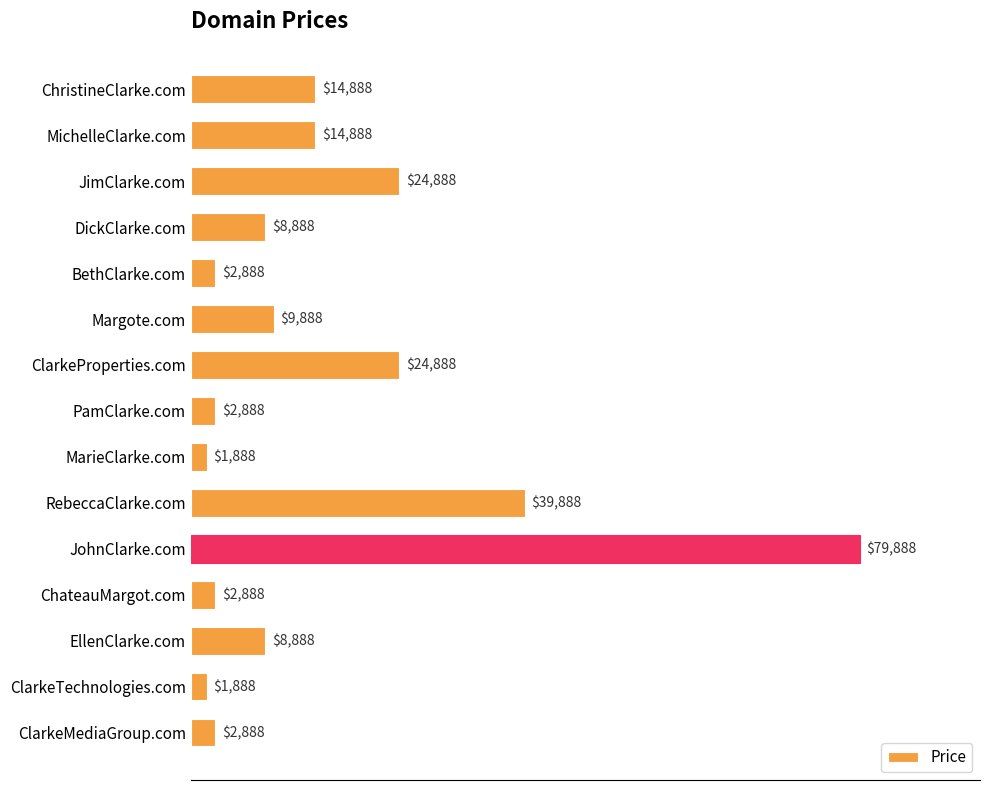

Where is the data nearest to the value 40888?

RebeccaClarke.com